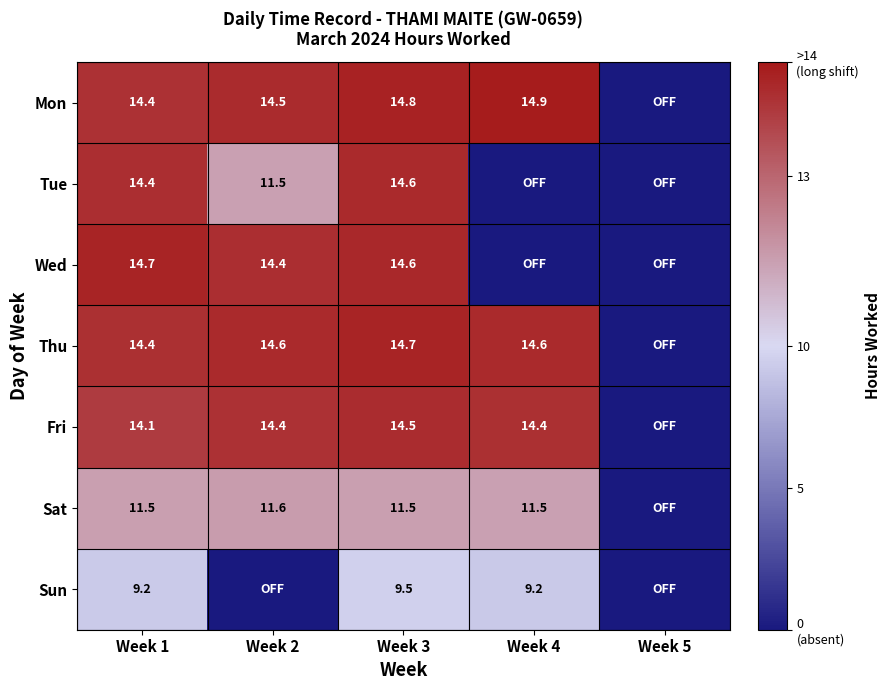

The Mon series shows 14.5 at Week 2. True or false?

True